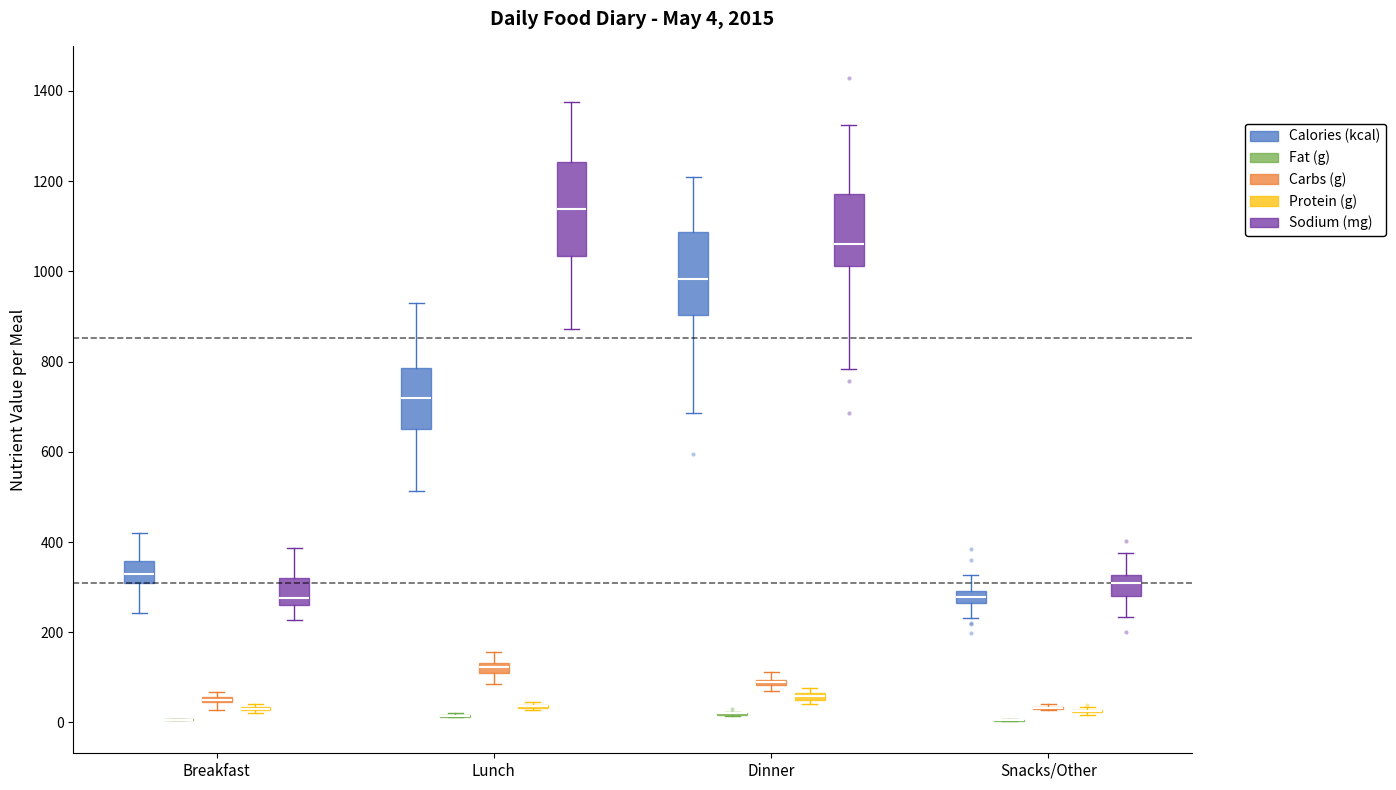

Which box is the tallest, from its lower edge to its upper edge?

Lunch (Sodium (mg))